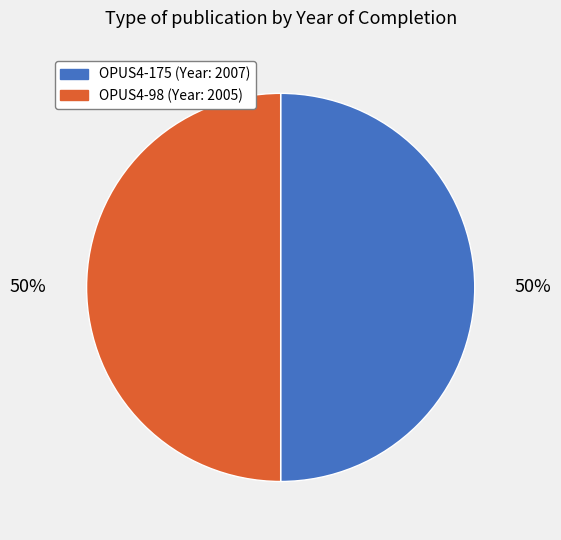

What is the ratio of the value at OPUS4-175 to the value at OPUS4-98?

1.0